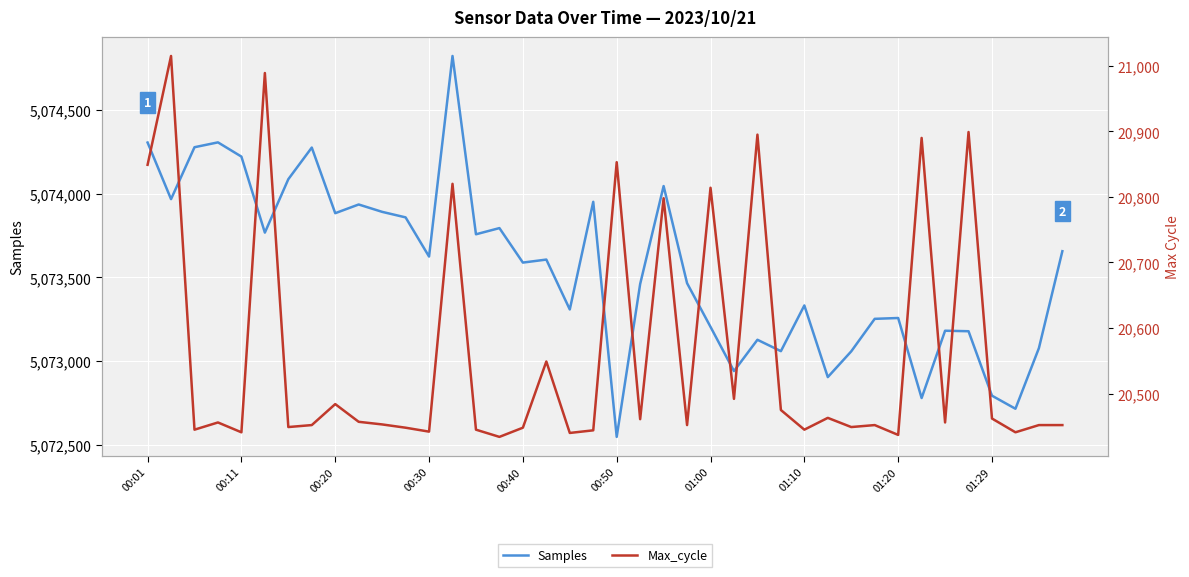

Which series has the largest range (max minus min)?

Samples